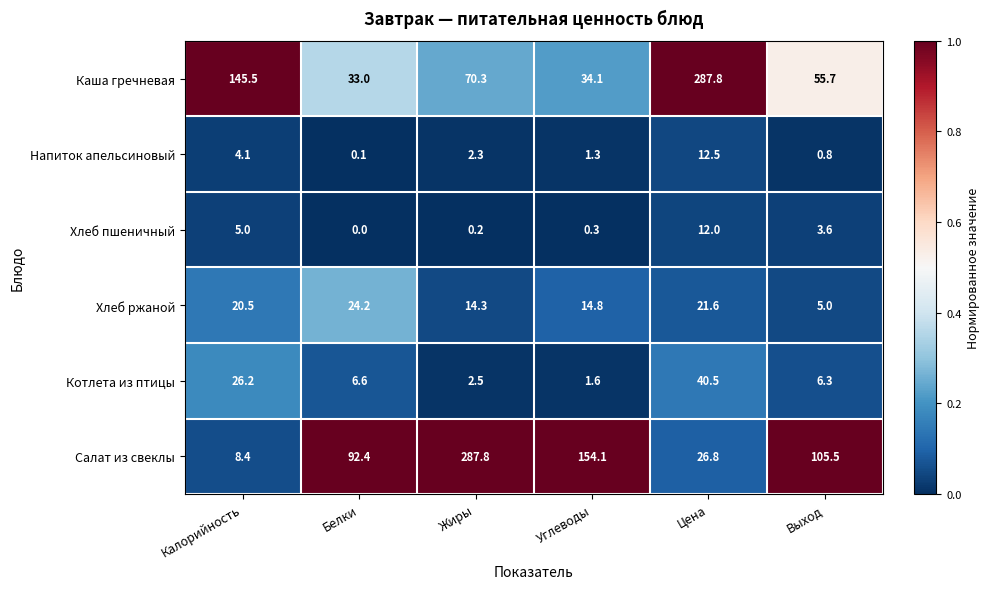

The value of Котлета из птицы at Калорийность is 26.2. True or false?

True